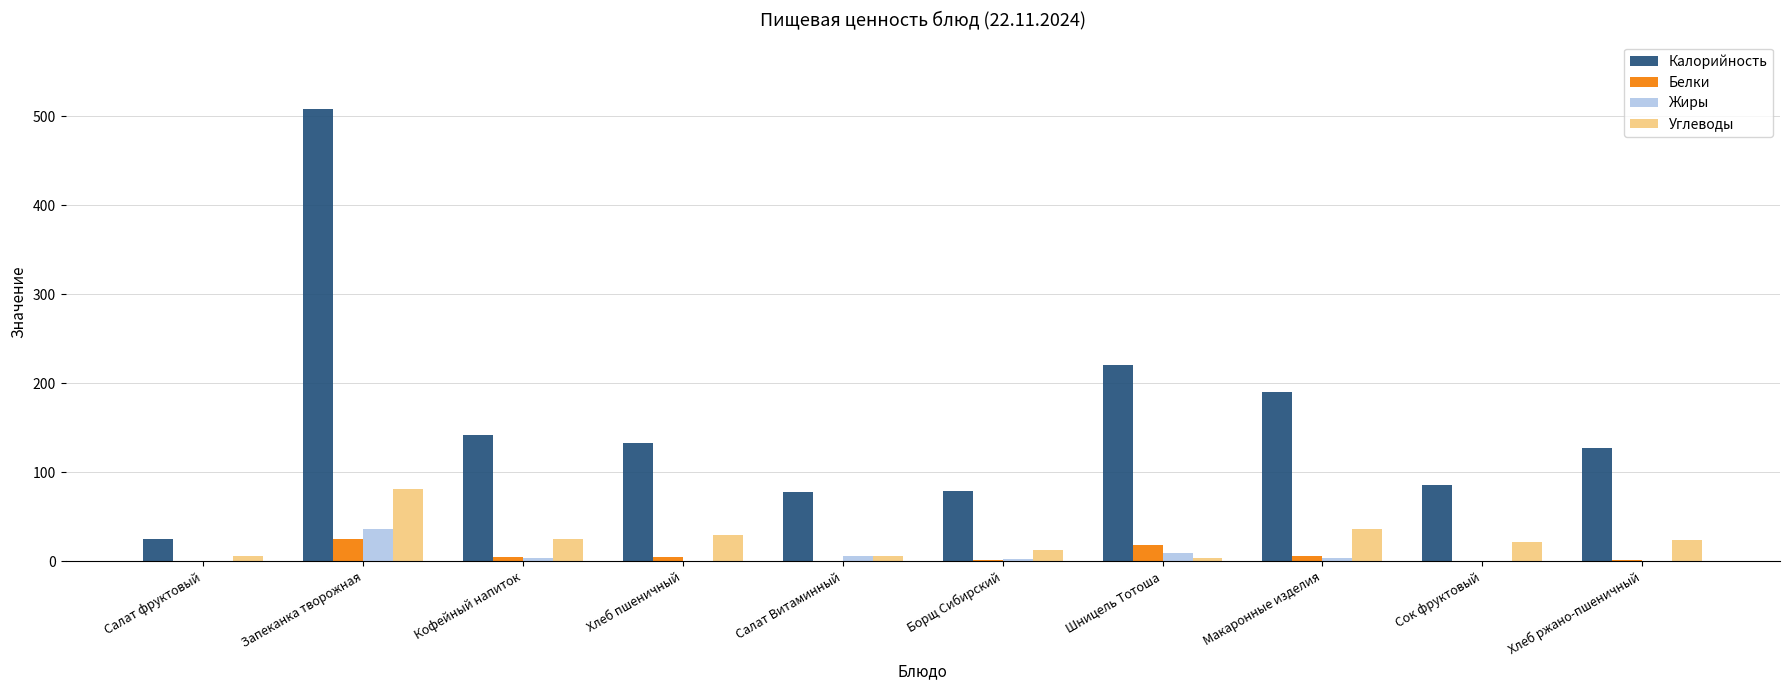

The value of Калорийность at Макаронные изделия is 248.9. True or false?

False